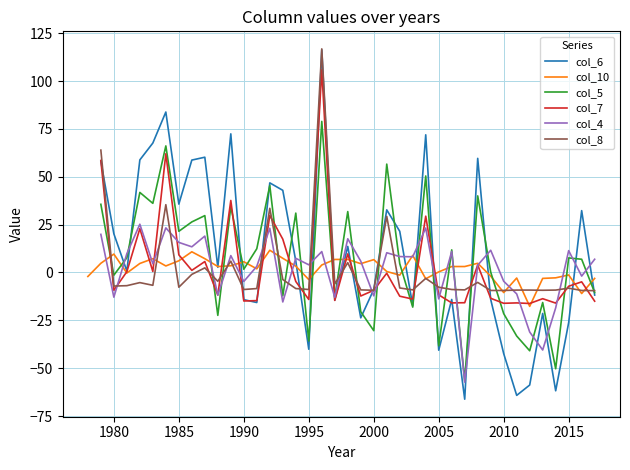

How many values in the col_8 series are below -8?

19